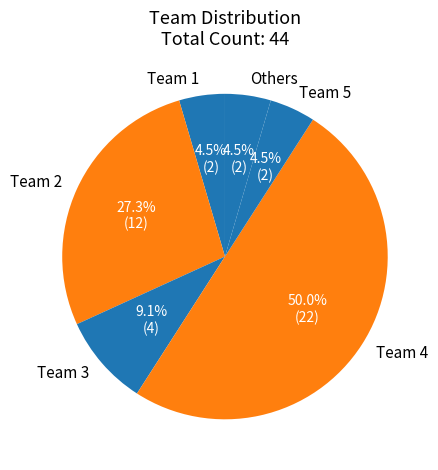

Count the number of slices in the pie.

6